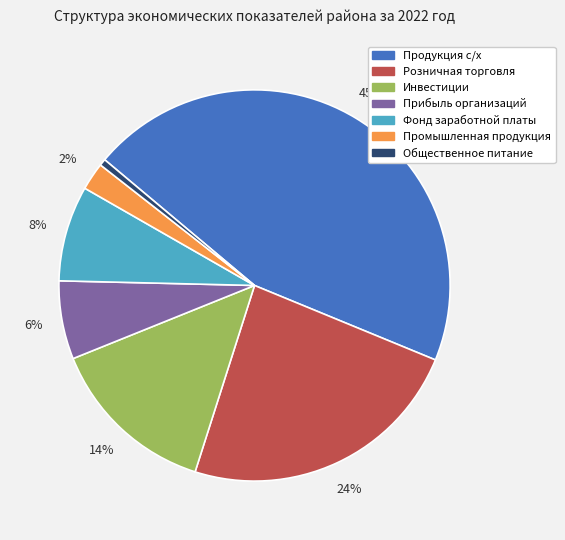

Does any single category account for the majority?

No